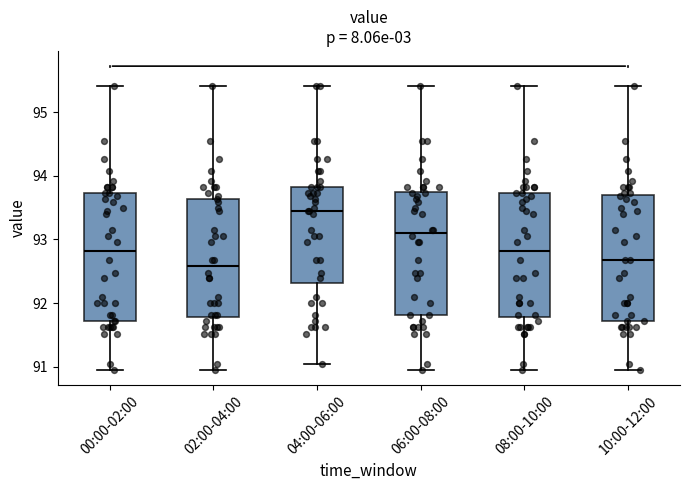

Reading left to right, read every box against the y-axis: the position of its median line, the range the box covers, and the ends of its whiskers. The values are not printed on the chart, so give them approximately, as read against the axis.

00:00-02:00: median 92.8, box 91.7 to 93.7, whiskers 91.0 to 95.4
02:00-04:00: median 92.6, box 91.8 to 93.6, whiskers 91.0 to 95.4
04:00-06:00: median 93.4, box 92.3 to 93.8, whiskers 91.1 to 95.4
06:00-08:00: median 93.1, box 91.8 to 93.8, whiskers 91.0 to 95.4
08:00-10:00: median 92.8, box 91.8 to 93.7, whiskers 91.0 to 95.4
10:00-12:00: median 92.7, box 91.7 to 93.7, whiskers 91.0 to 95.4